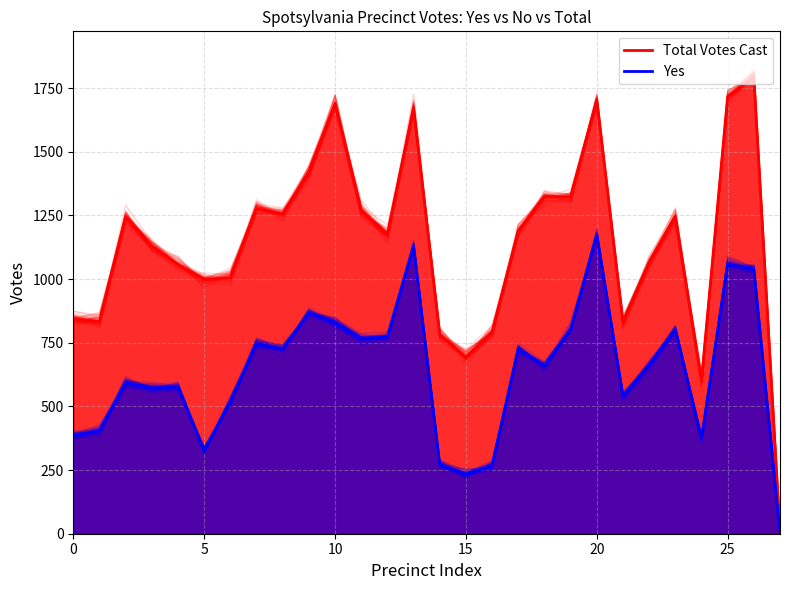

Reading right to left, extract all data points from this chart.

Total Votes Cast: 5	1794	1717	601	1247	1066	833	1704	1323	1325	1188	791	694	782	1671	1175	1269	1690	1423	1256	1276	1005	998	1058	1130	1245	833	843
Yes: 3	1039	1060	374	802	662	540	1174	801	660	726	268	234	271	1130	773	768	830	867	726	746	520	325	578	572	593	404	387